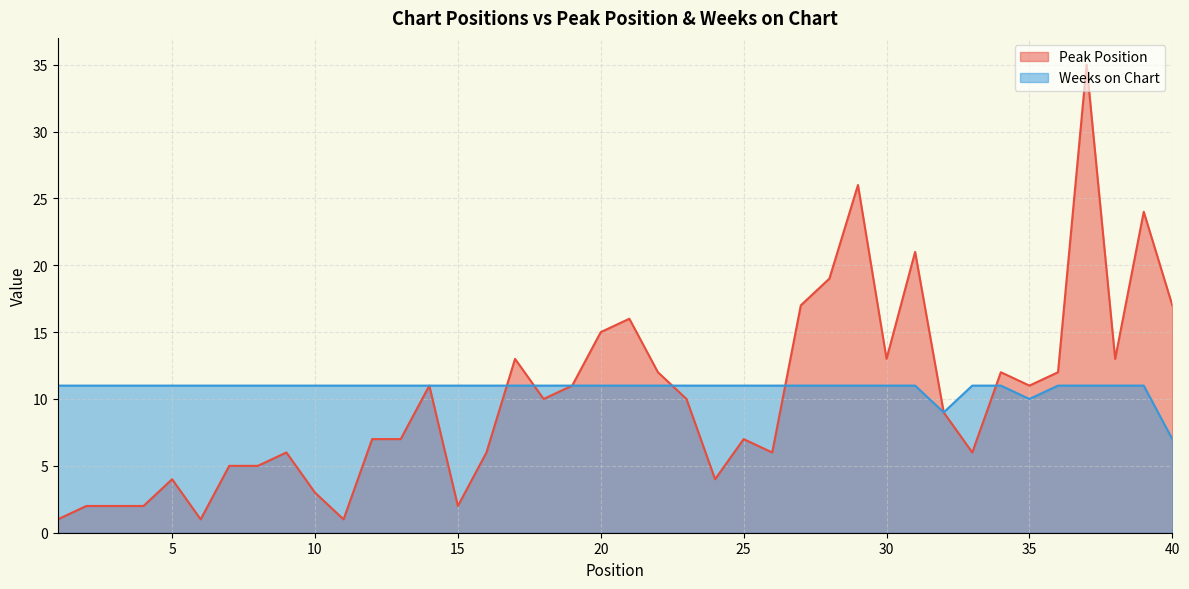

What is the spread (max minus min) of values at 39?

13